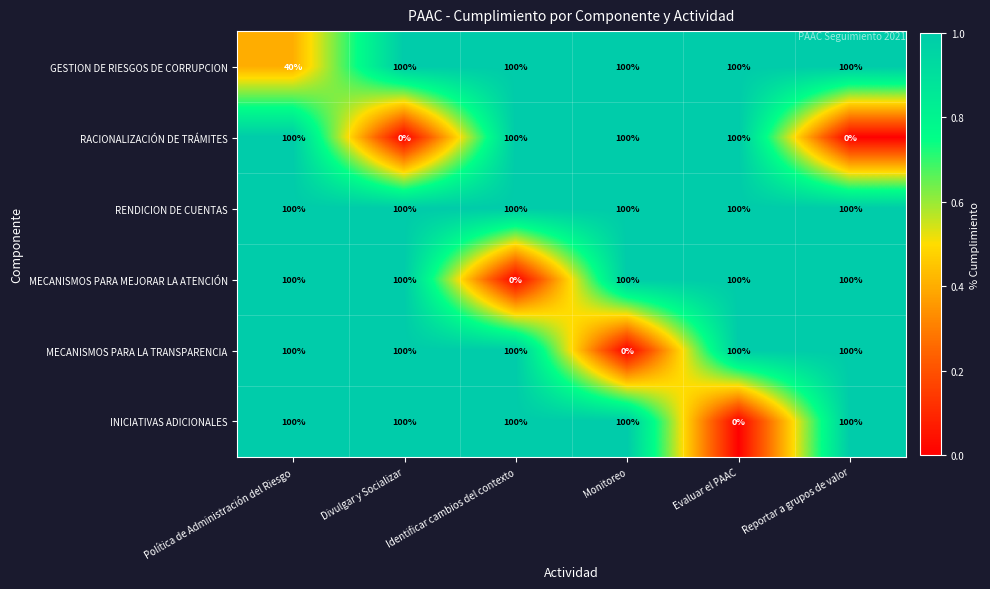

What is the sum of the MECANISMOS PARA LA TRANSPARENCIA values at Divulgar y Socializar and Política de Administración del Riesgo?

200